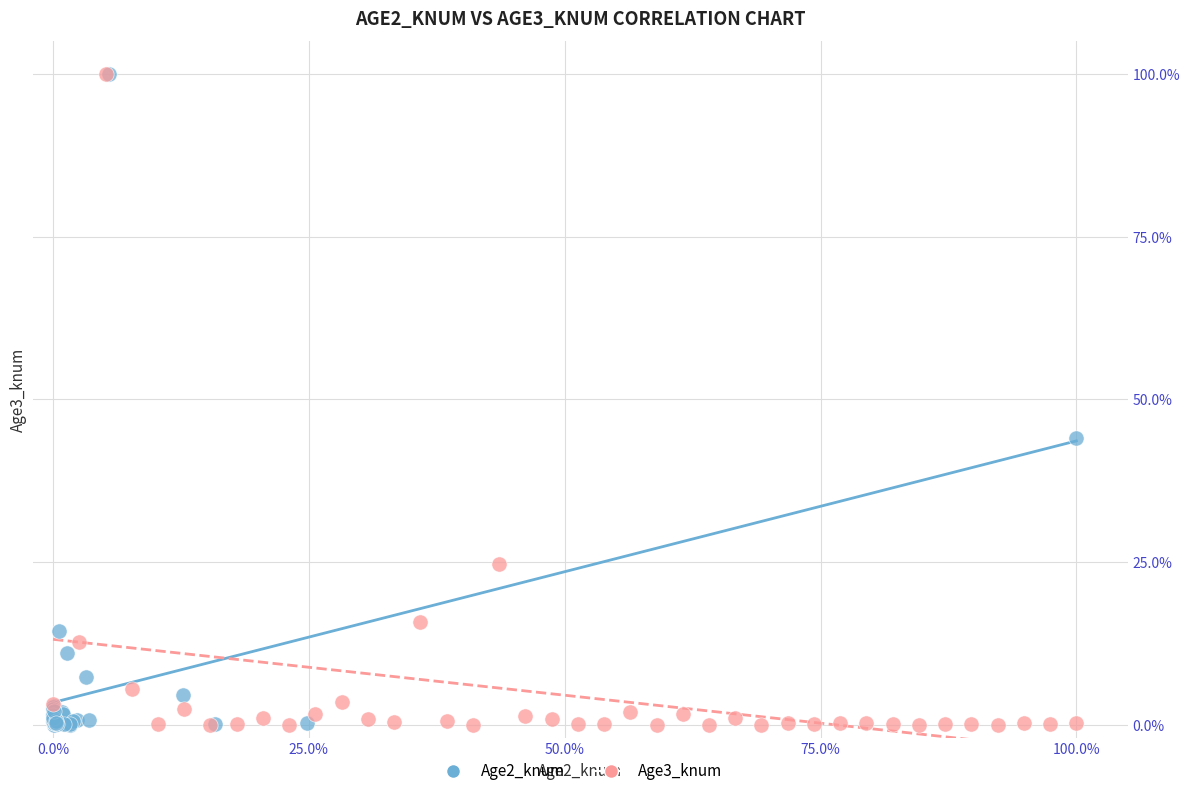

What are all the series names shown in the legend?

Age2_knum, Age3_knum